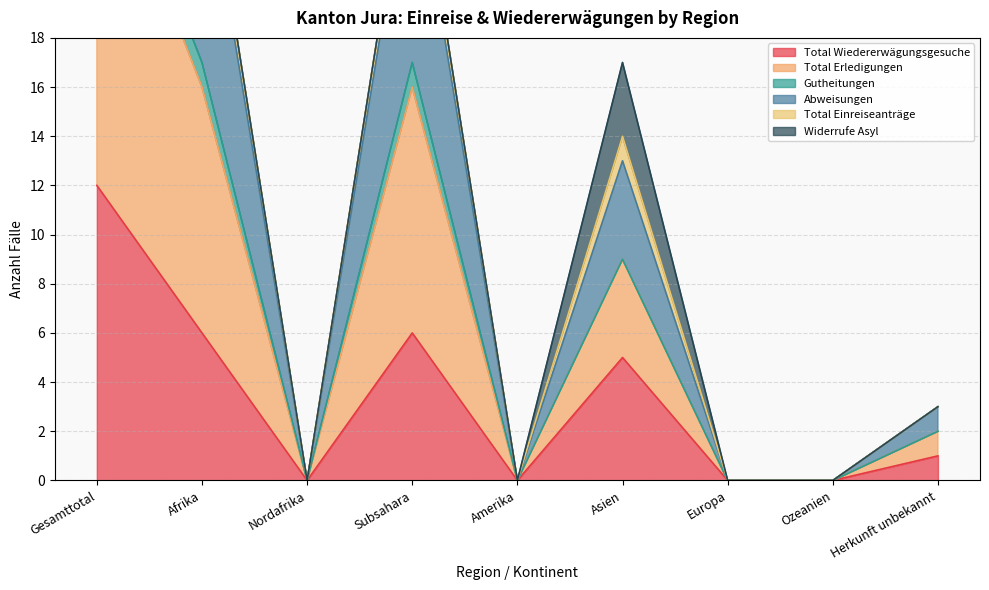

The value of Total Wiedererwägungsgesuche at Ozeanien is 7. True or false?

False